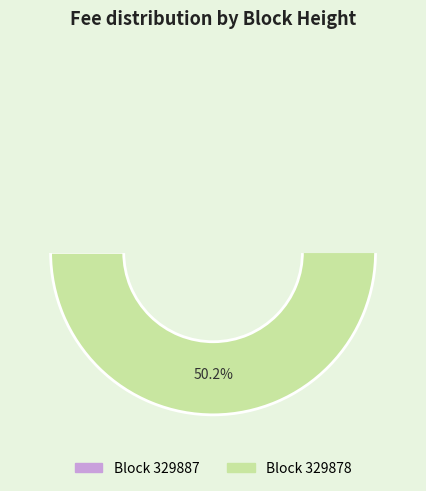

To the nearest percent, what percentage of the pie is 329878?

50%